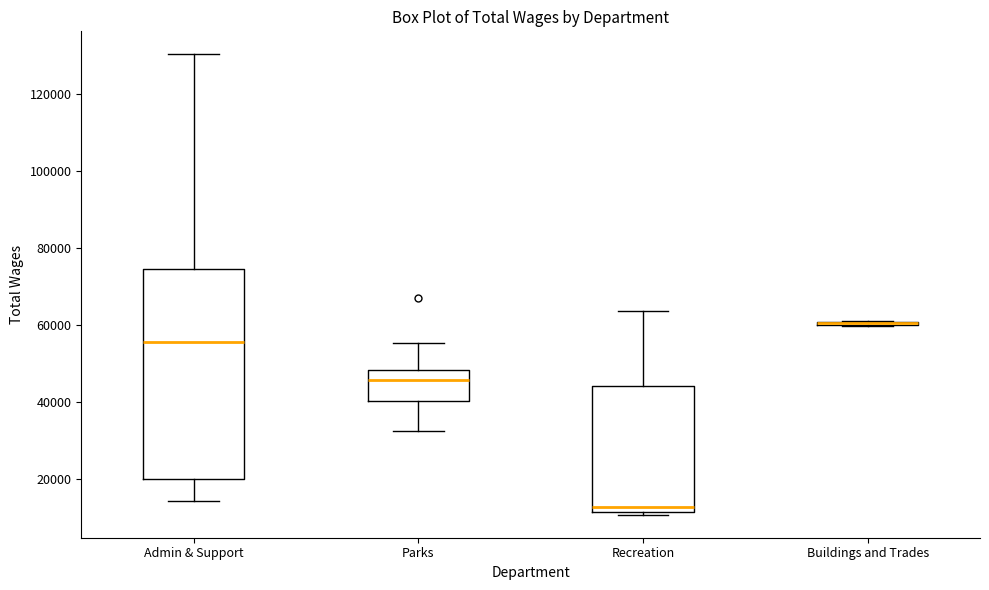

Which box is the tallest, from its lower edge to its upper edge?

Admin & Support